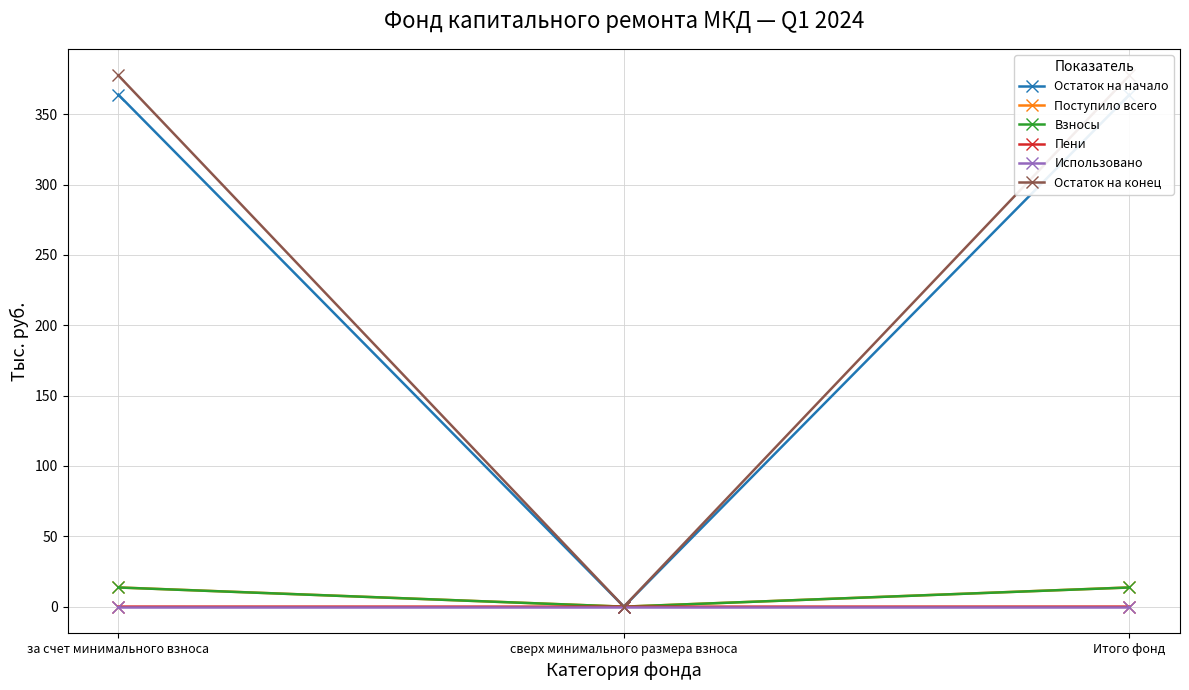

Which label corresponds to the smallest value in the chart?

сверх минимального размера взноса